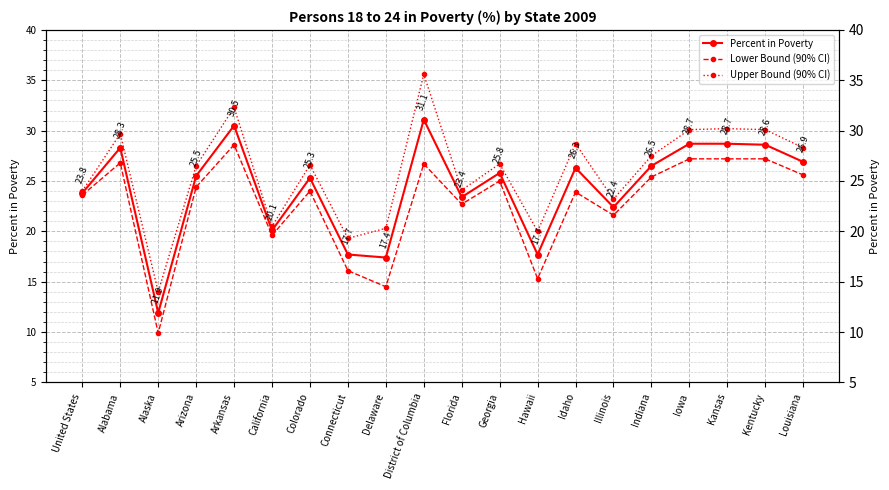

Which series has the largest total across all categories?

Upper Bound (90% CI)